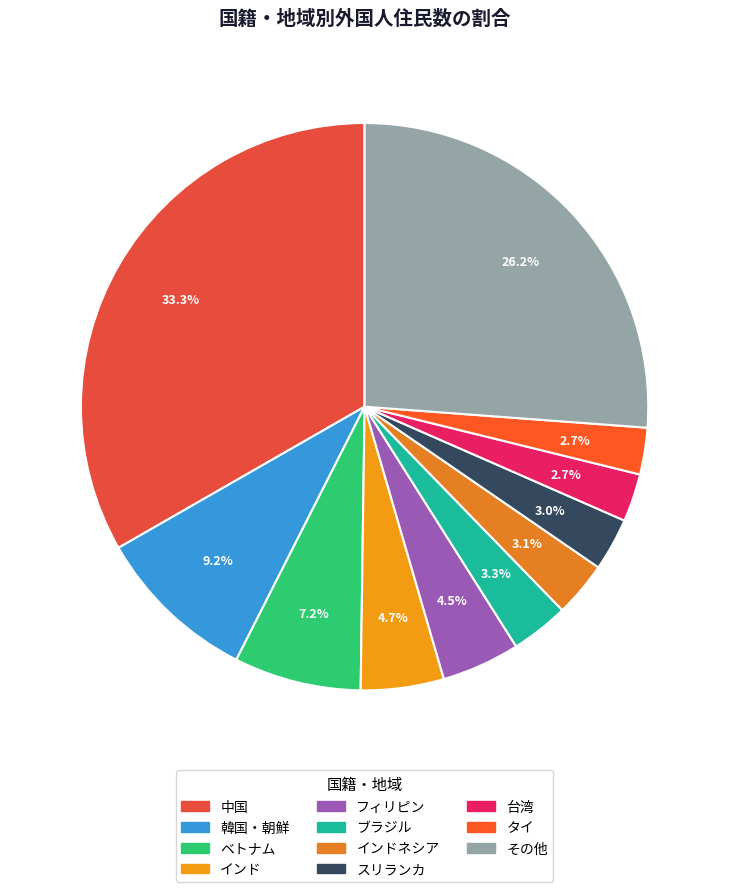

Count the number of slices in the pie.

11